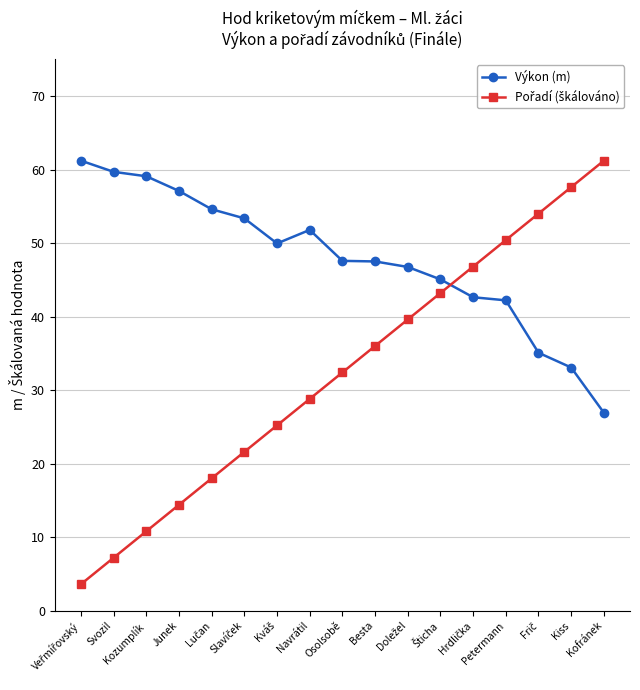

What is the average value of the Výkon (m) series?

47.9